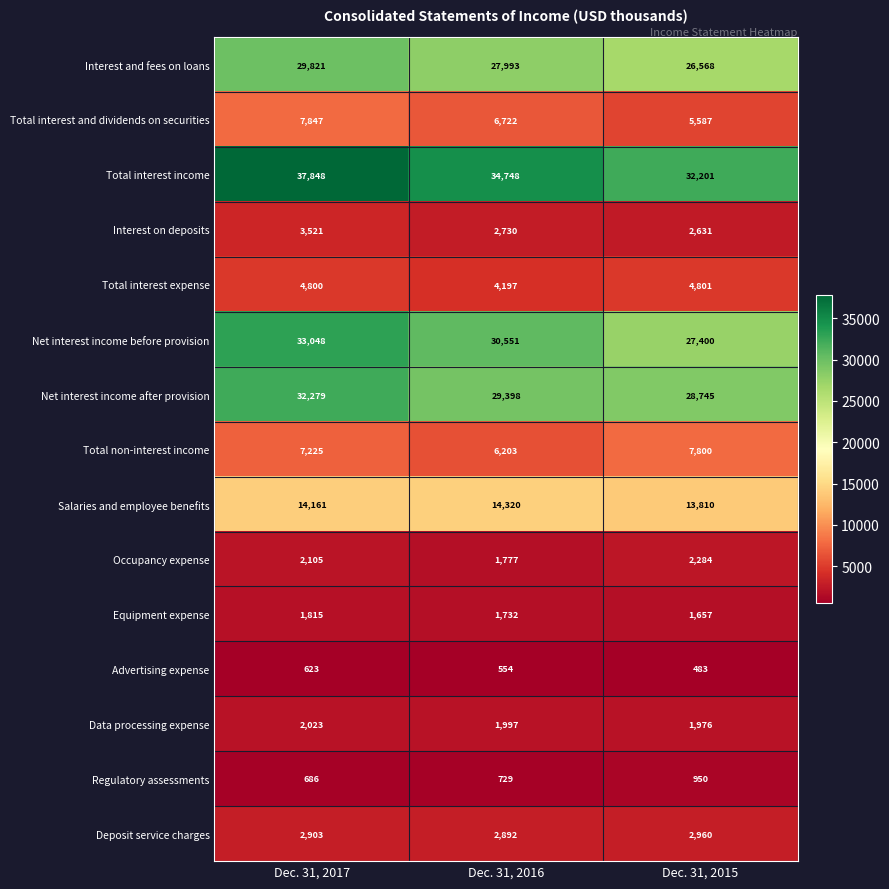

What is the spread (max minus min) of values at Dec. 31, 2017?

37225